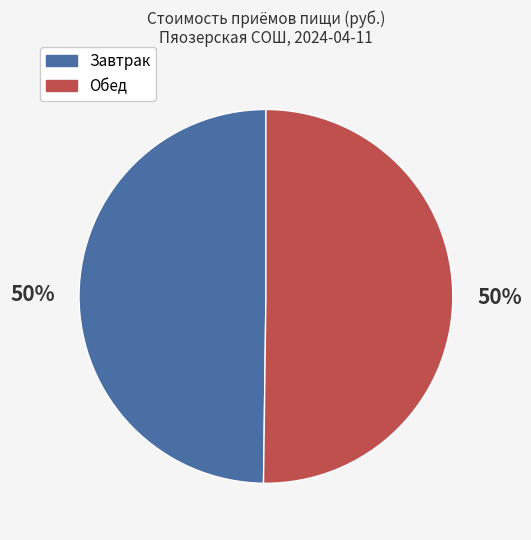

To the nearest percent, what percentage of the pie is Обед?

50%